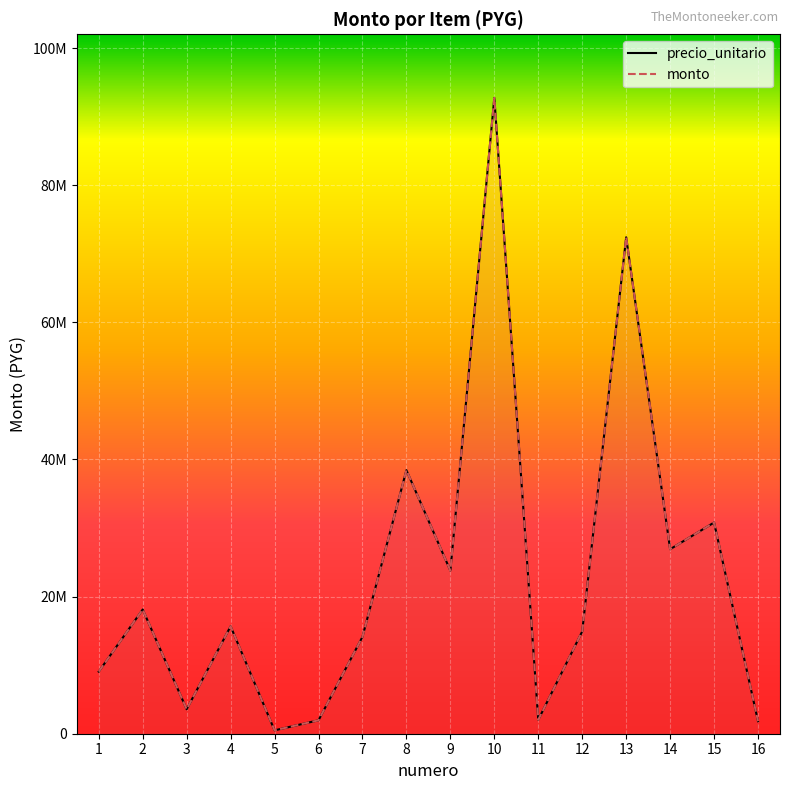

Is the value of monto at 13 greater than the value of precio_unitario at 3?

Yes